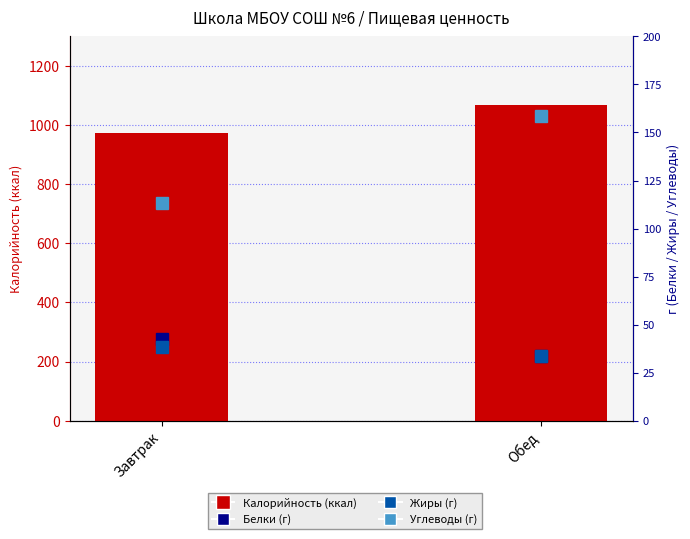

Rank the series at Завтрак from highest to lowest value.

Калорийность, Углеводы, Белки, Жиры